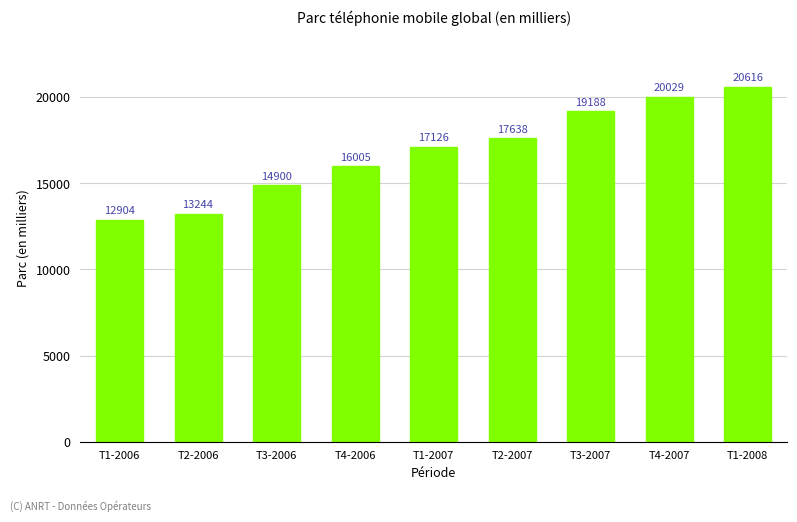

How many series are shown in this chart?

1